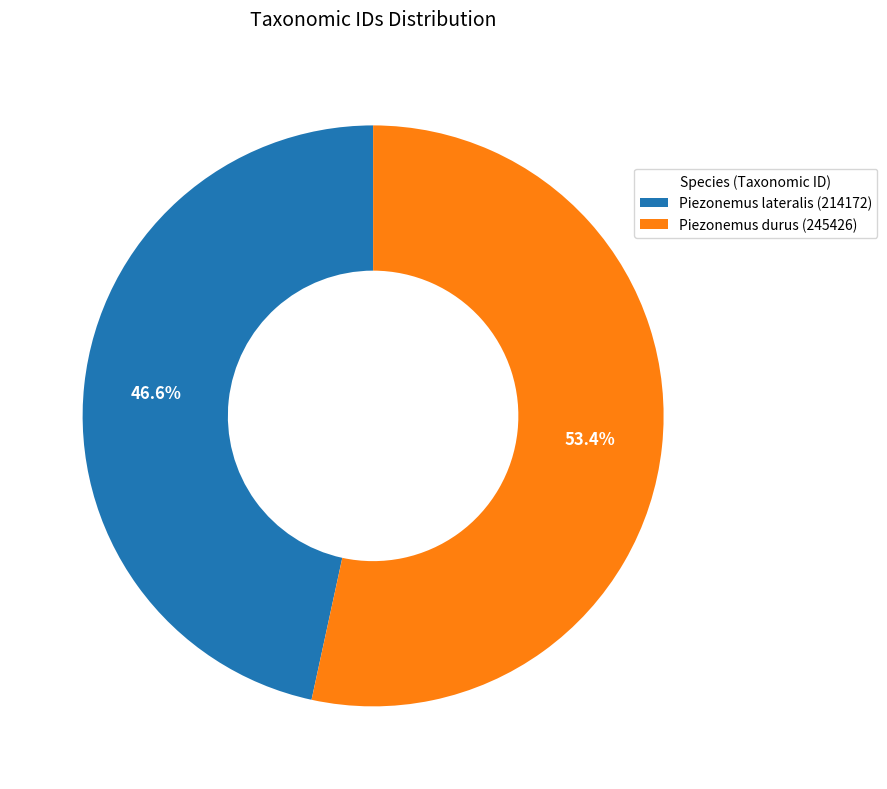

Rank the categories by value from lowest to highest.

Piezonemus lateralis (214172), Piezonemus durus (245426)